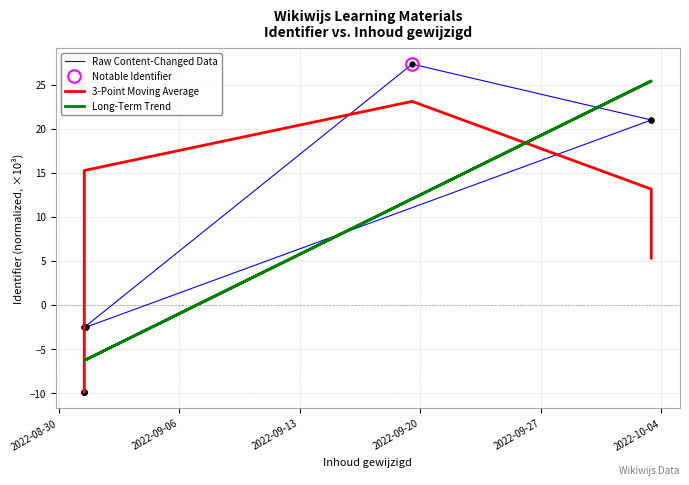

What is the change in value from 2022-10-03 10:11:44 to 2022-08-31 11:50:06?

-30.8